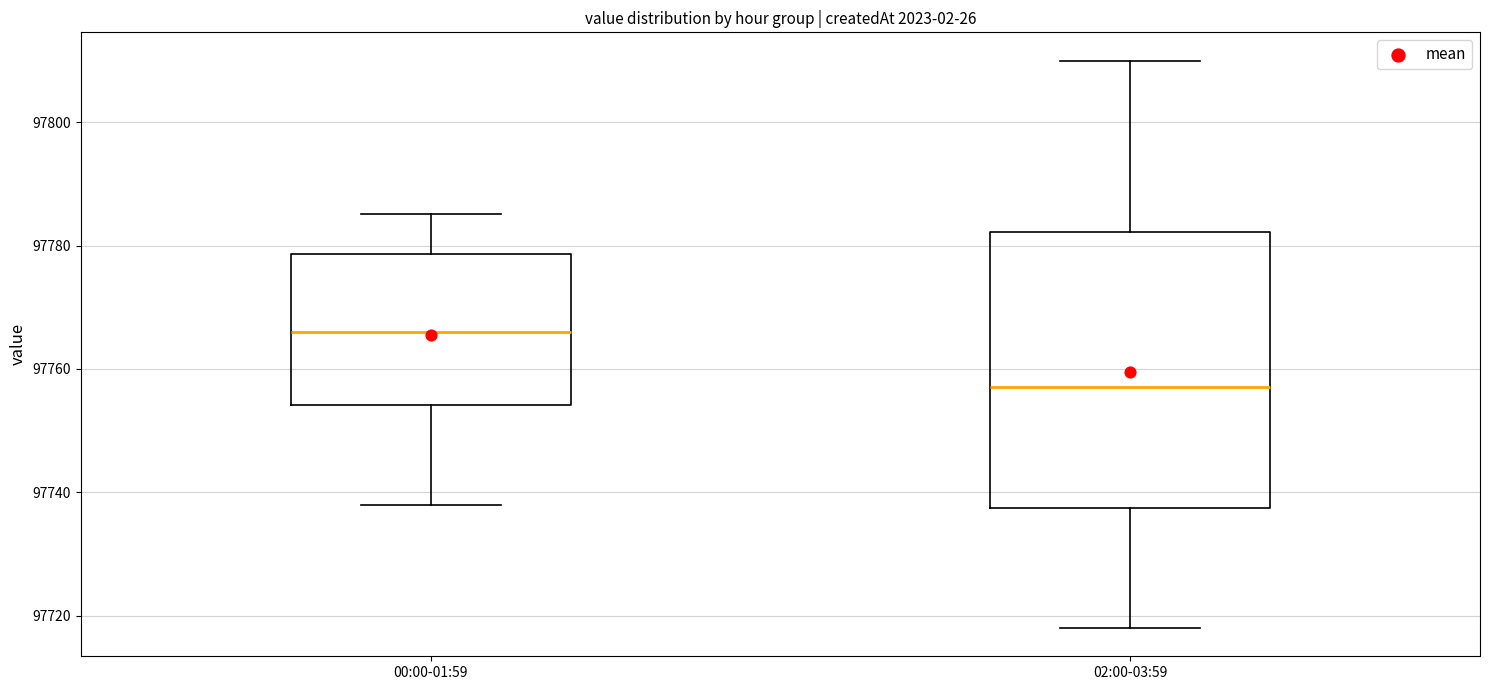

Reading left to right, transcribe this box plot: for each box, give where its median line is, the range the box spans, and where its two whiskers end, as read against the y-axis. The values are not printed on the chart, so give them approximately, as read against the axis.

00:00-01:59: median 97766, box 97754 to 97778, whiskers 97738 to 97786
02:00-03:59: median 97758, box 97738 to 97782, whiskers 97718 to 97810